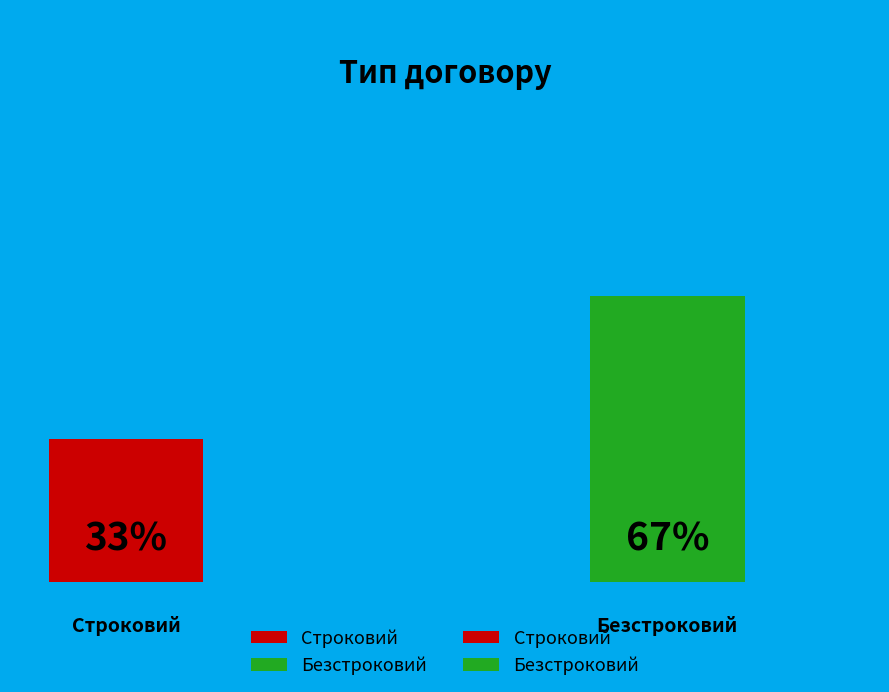

Which category has the smallest portion of the pie?

Строковий